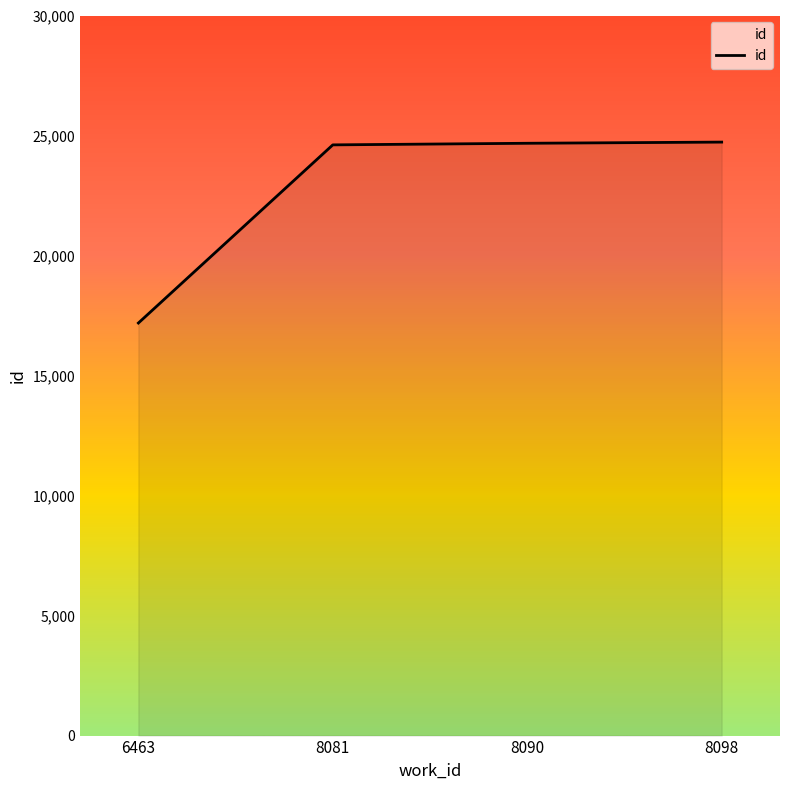

Read the value at 8098.

24726